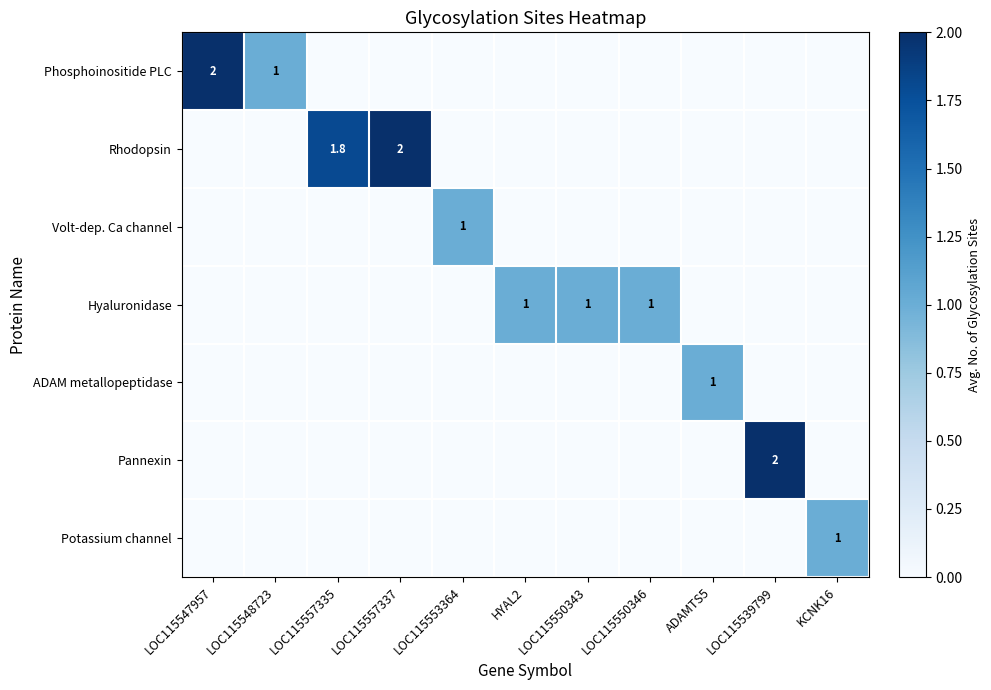

The Hyaluronidase series shows 1.6 at LOC115550346. True or false?

False